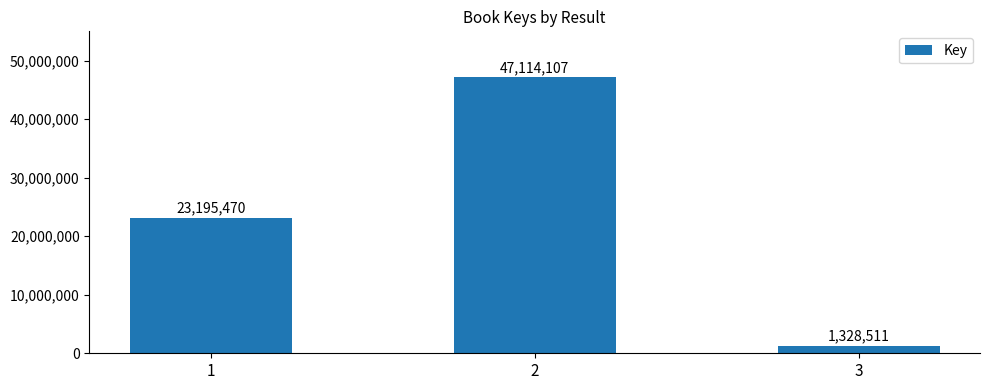

How many data points does each series have?

3